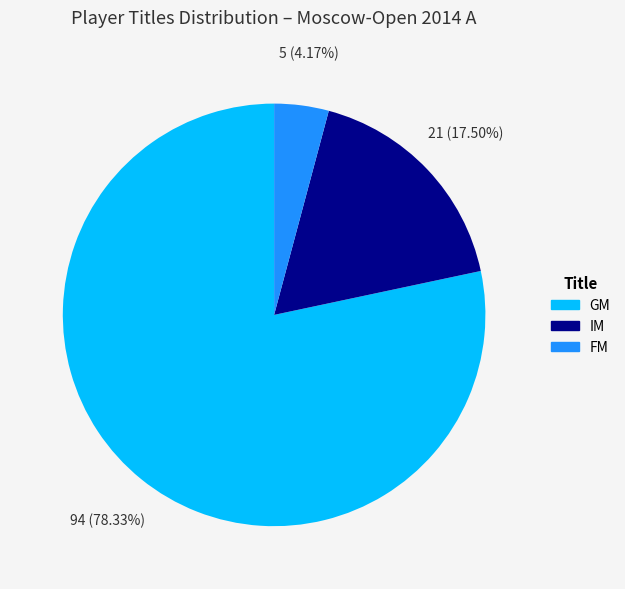

How many segments does this pie chart have?

3